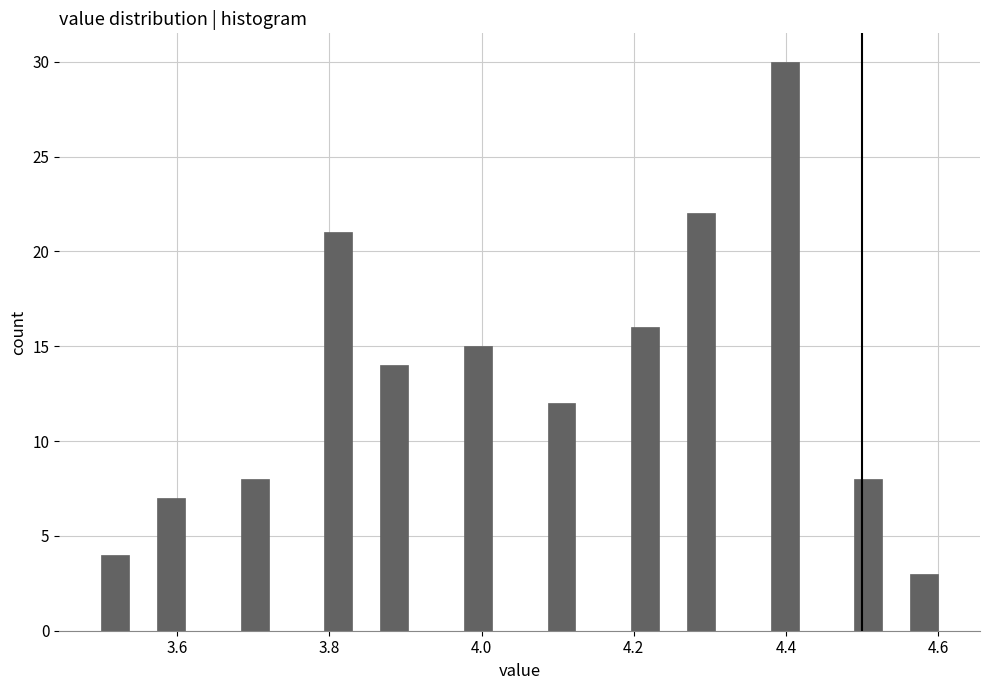

Read against the x-axis, roughly where is the centre of the tallest bar?

4.40